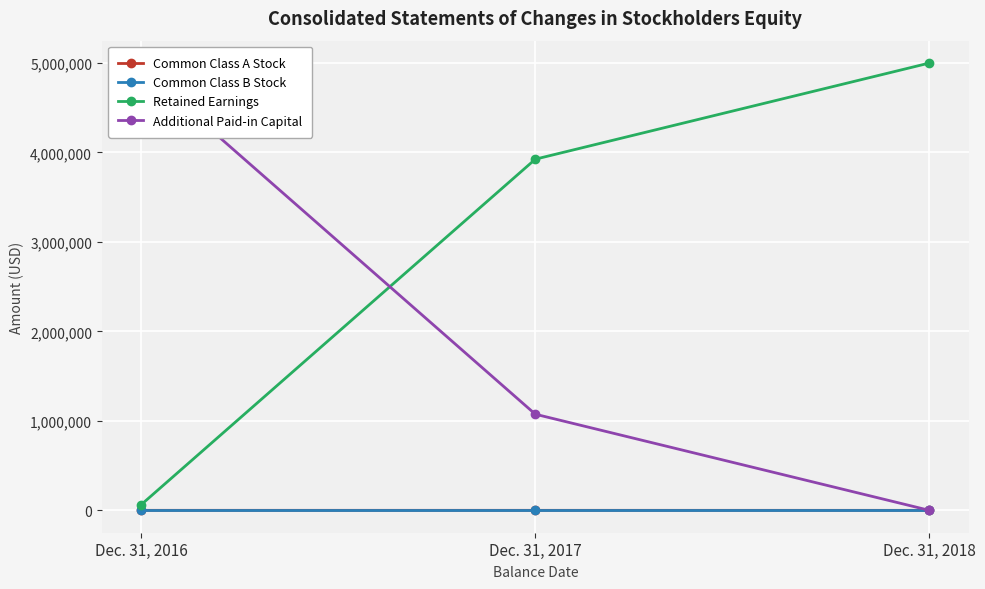

Where is Retained Earnings nearest to the value 2531241?

Dec. 31, 2017